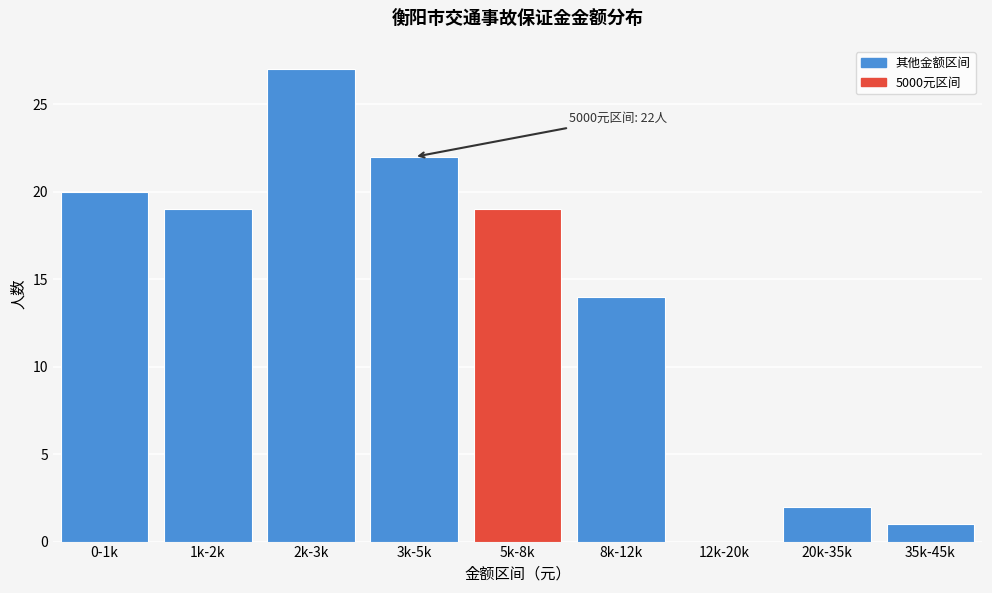

Reading right to left, transcribe all the data shown in this chart.

35k-45k=1	20k-35k=2	12k-20k=0	8k-12k=14	5k-8k=19	3k-5k=22	2k-3k=27	1k-2k=19	0-1k=20